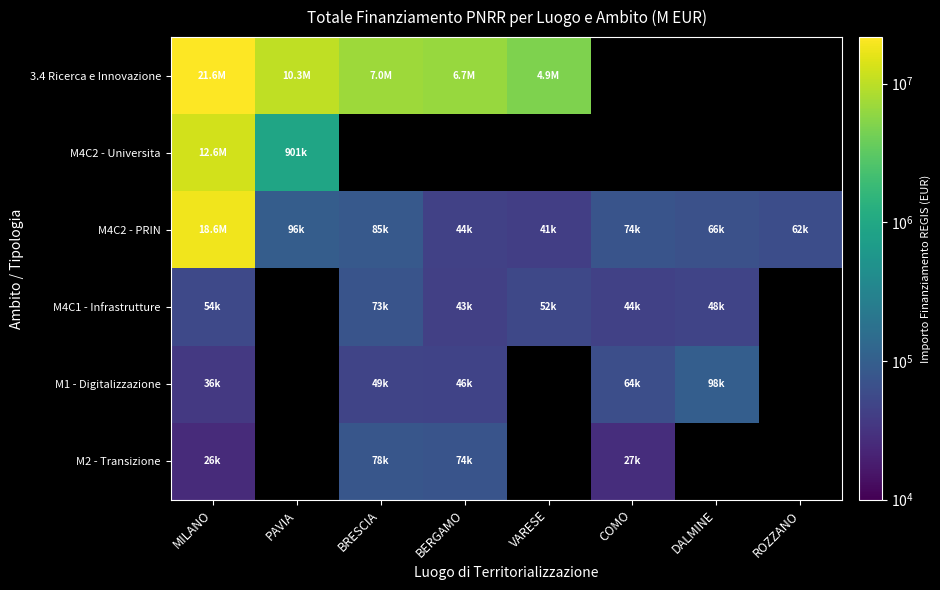

Is the value of M4C1 - Infrastrutture at BRESCIA greater than the value of M4C2 - Universita at PAVIA?

No